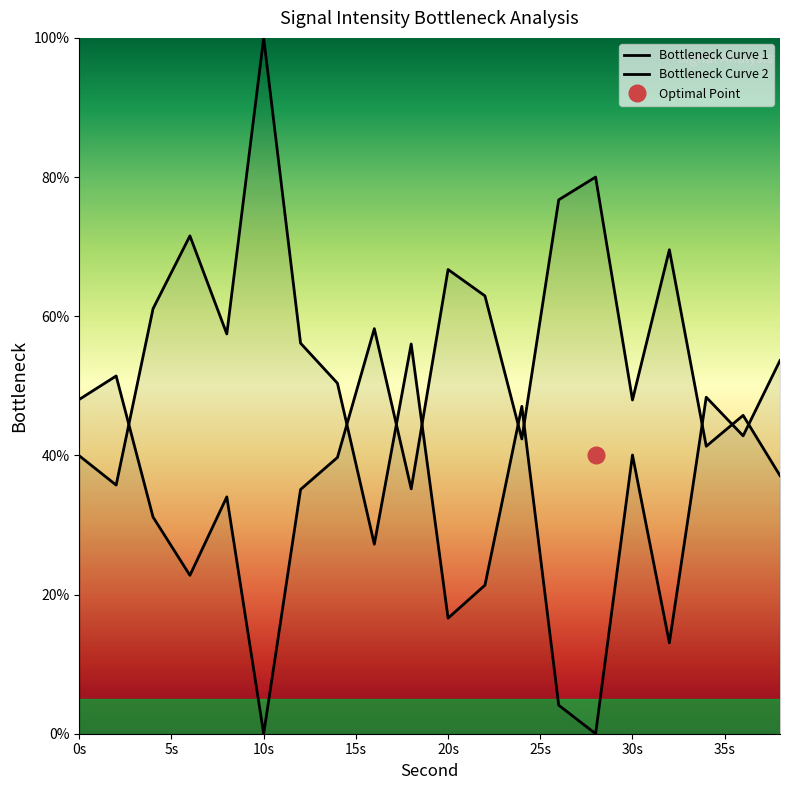

Does the chart have visible grid lines?

No